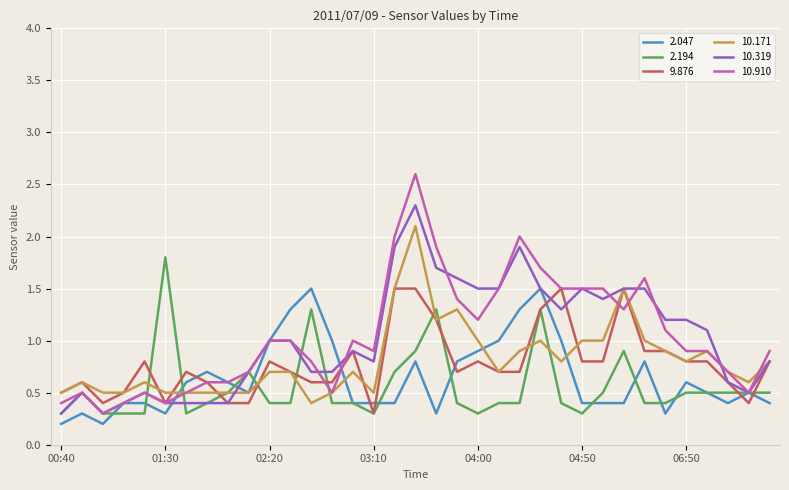

Does the chart display data point markers on the line(s)?

No